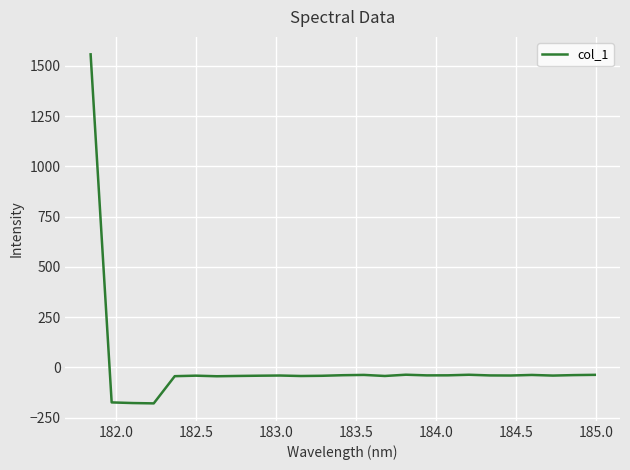

What is the difference between the maximum and minimum values?

1736.3